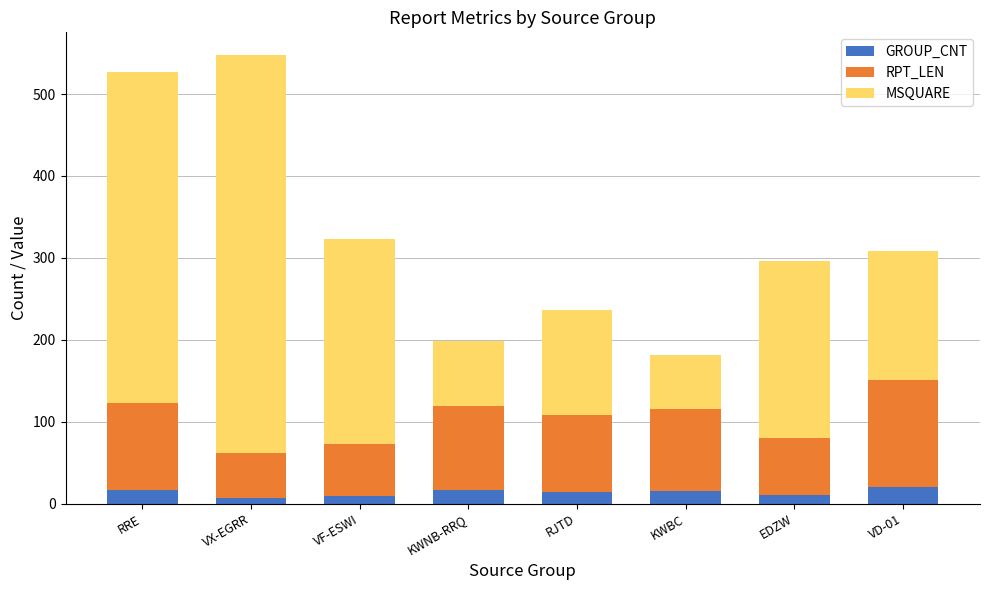

What is the sum of the GROUP_CNT values at KWBC and RRE?

31